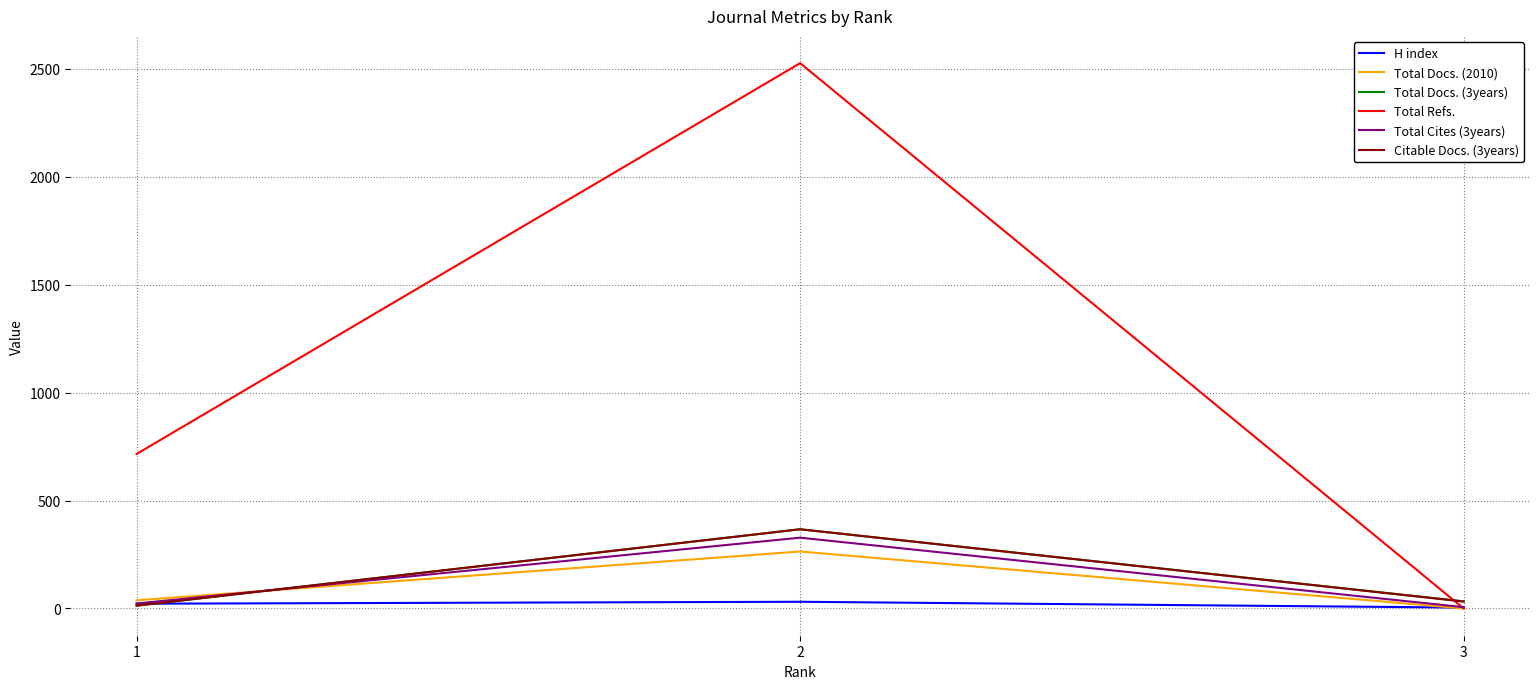

Read the Total Refs. value at 2, to the nearest 10.

2530